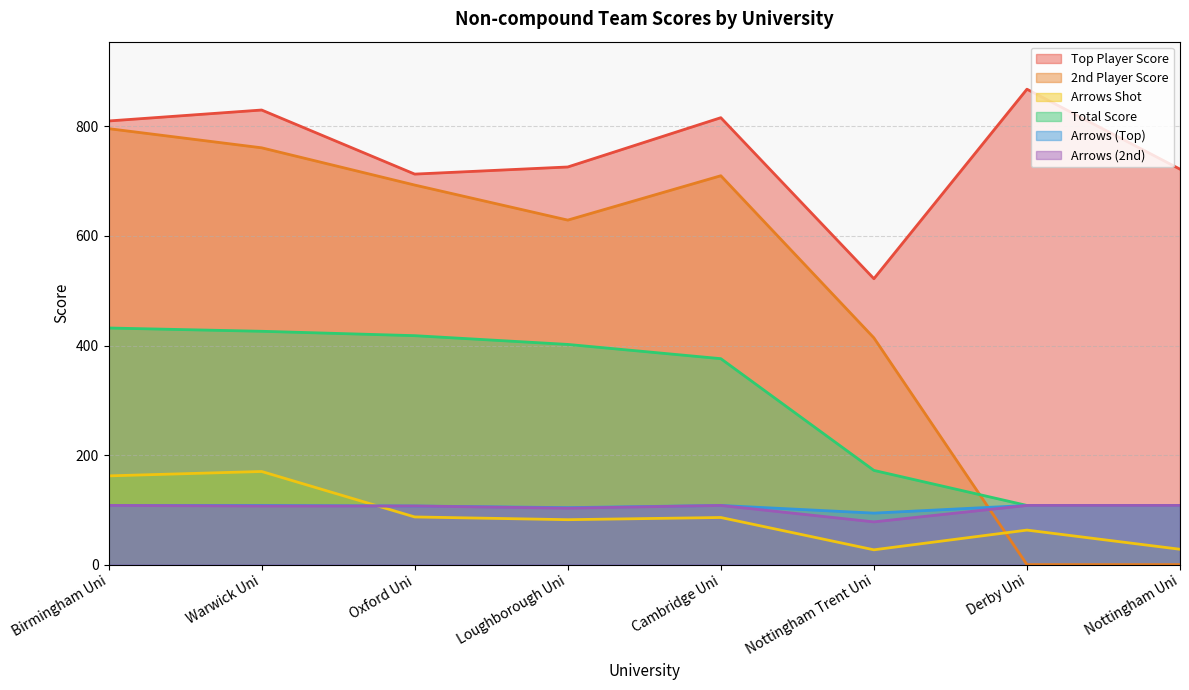

What is the maximum value for Top Player Score?

868